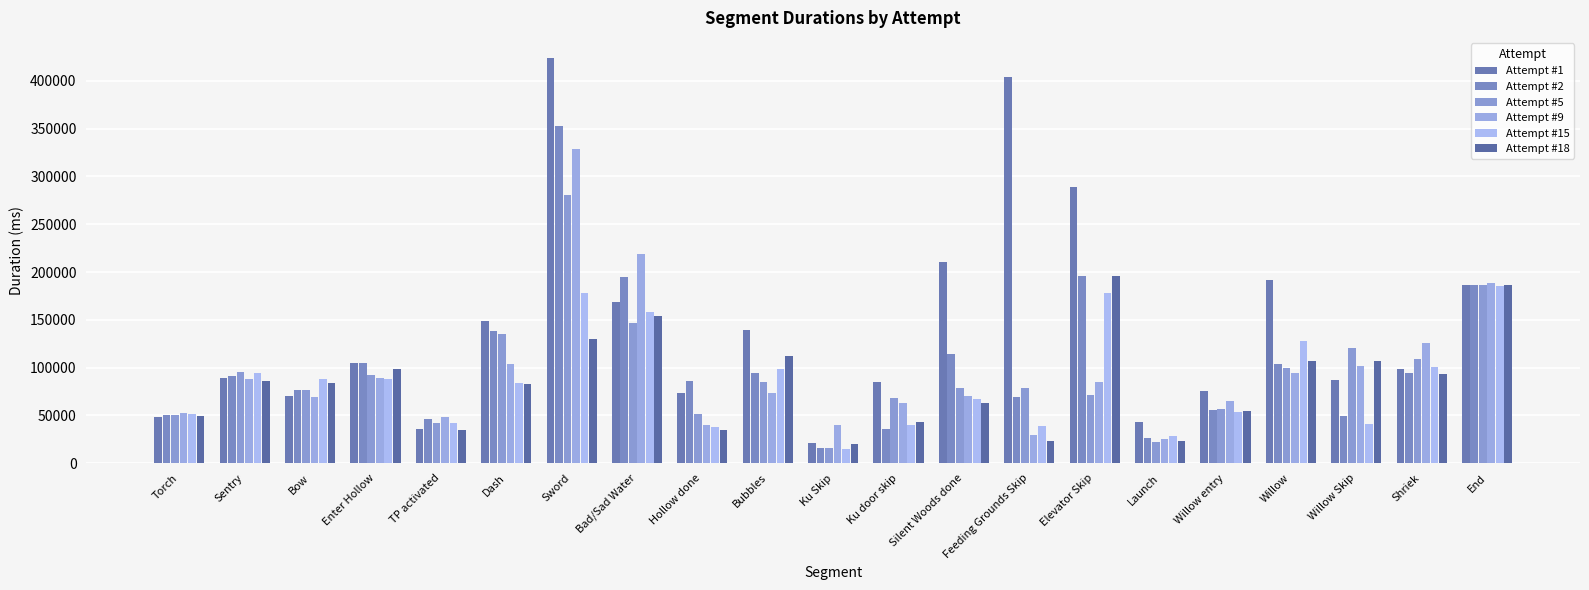

Which series has the largest range (max minus min)?

Attempt #1